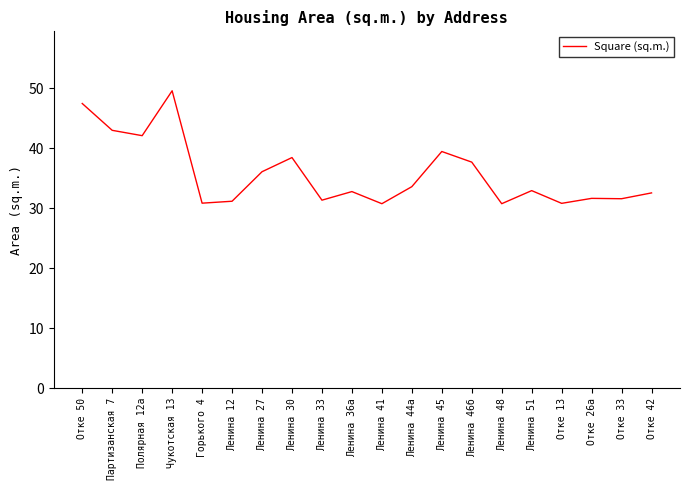

What is the smallest value displayed?

30.7